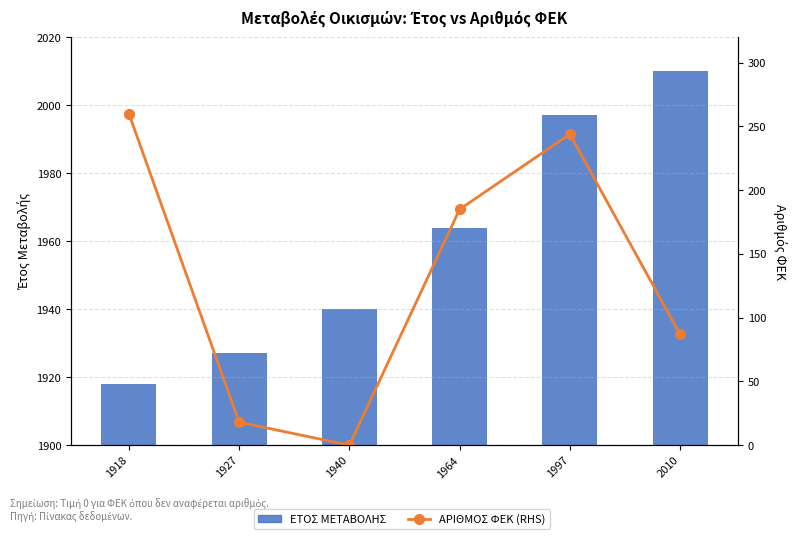

What is the value of the ΕΤΟΣ ΜΕΤΑΒΟΛΗΣ bar at the 3rd from the left?

1940